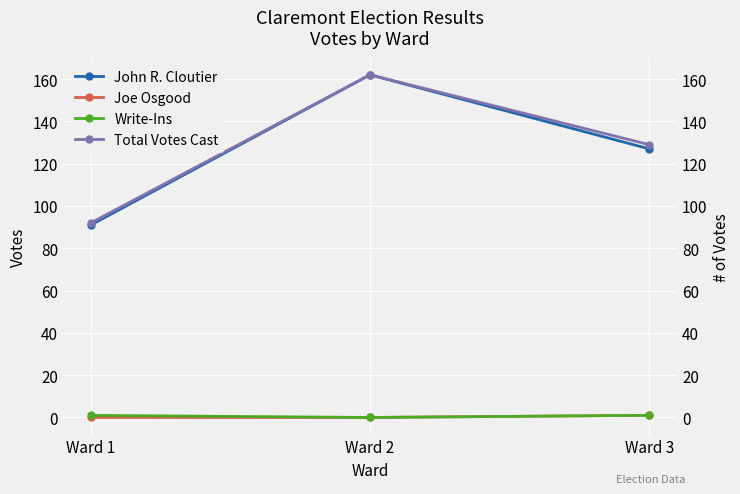

Which series has the largest total across all categories?

Total Votes Cast